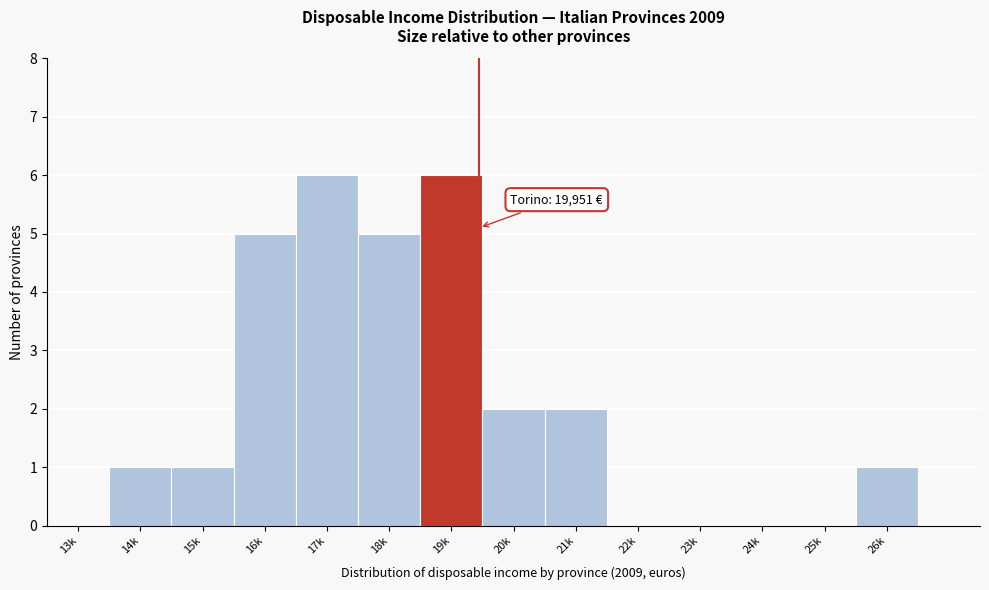

Reading left to right, what are all the values shown in this chart?

13k=0	14k=1	15k=1	16k=5	17k=6	18k=5	19k=6	20k=2	21k=2	22k=0	23k=0	24k=0	25k=0	26k=1